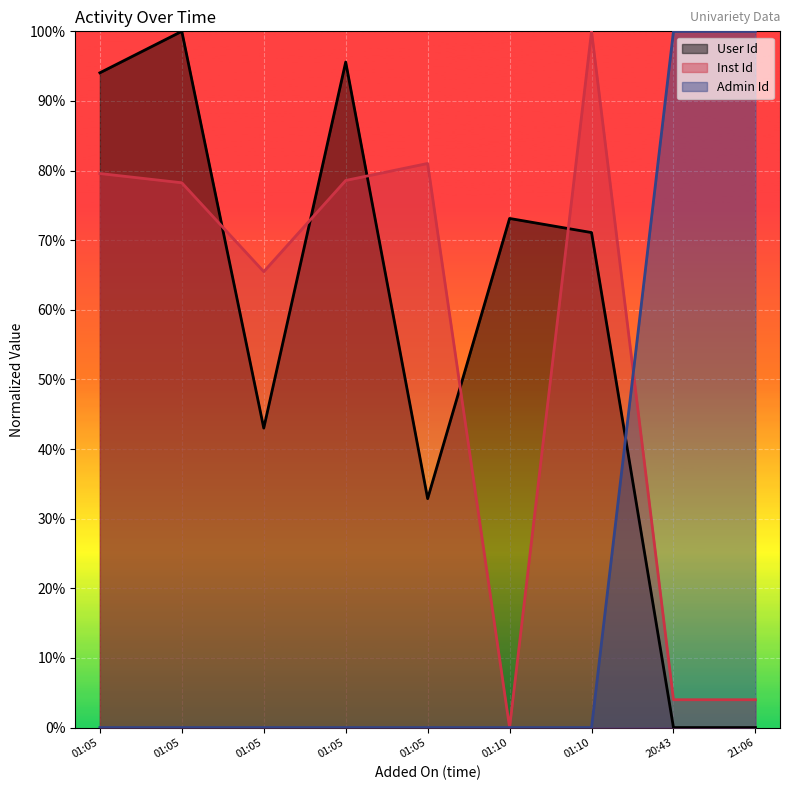

At which label does Admin Id reach its minimum?

01:05